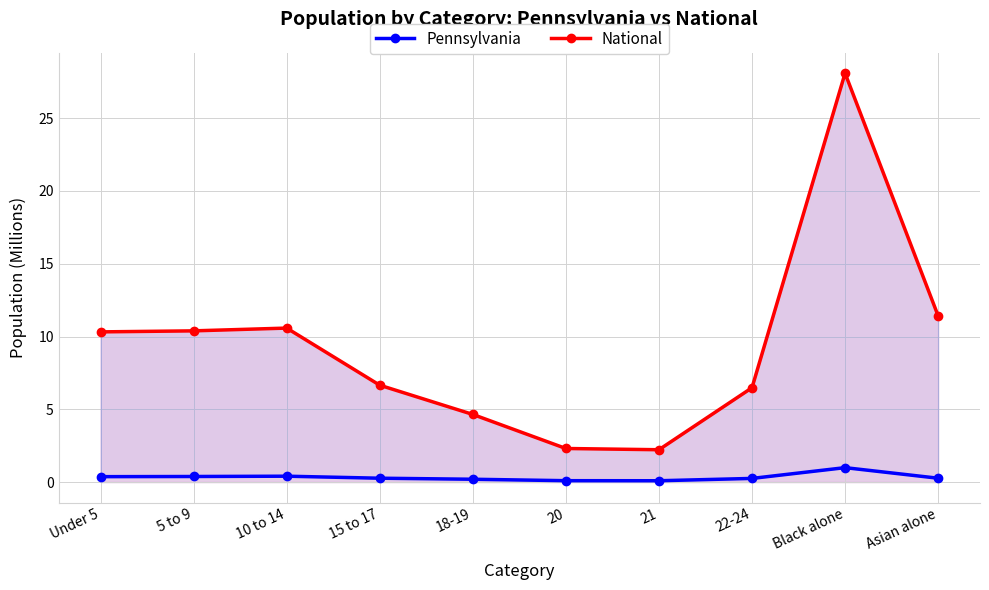

Where is the first local minimum for National?

21